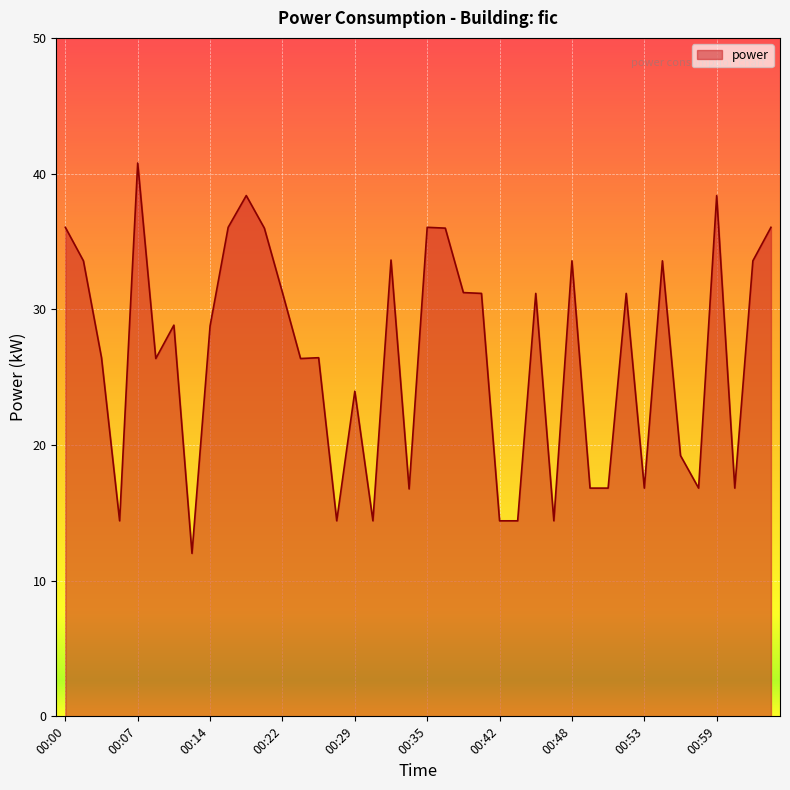

What is the difference between the maximum and minimum values?

28.8